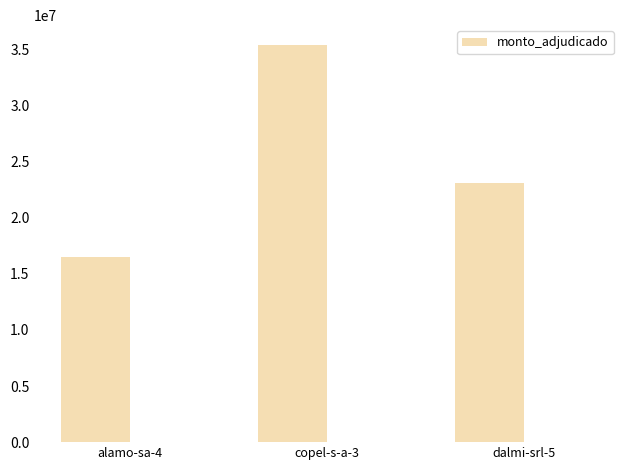

The value at copel-s-a-3 is 47754773. True or false?

False